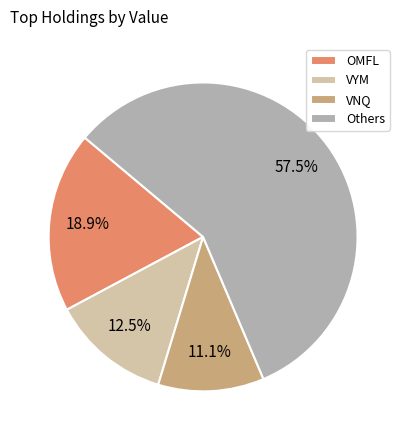

Approximately how many times larger is the value at VYM compared to OMFL?

0.7